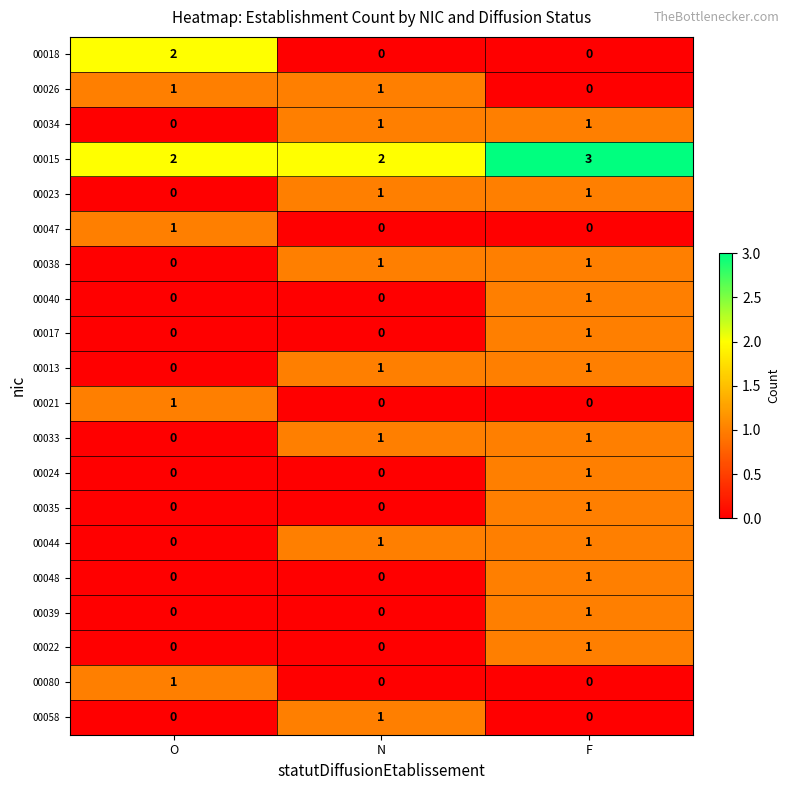

Between O and F, which series saw the biggest shift?

00018